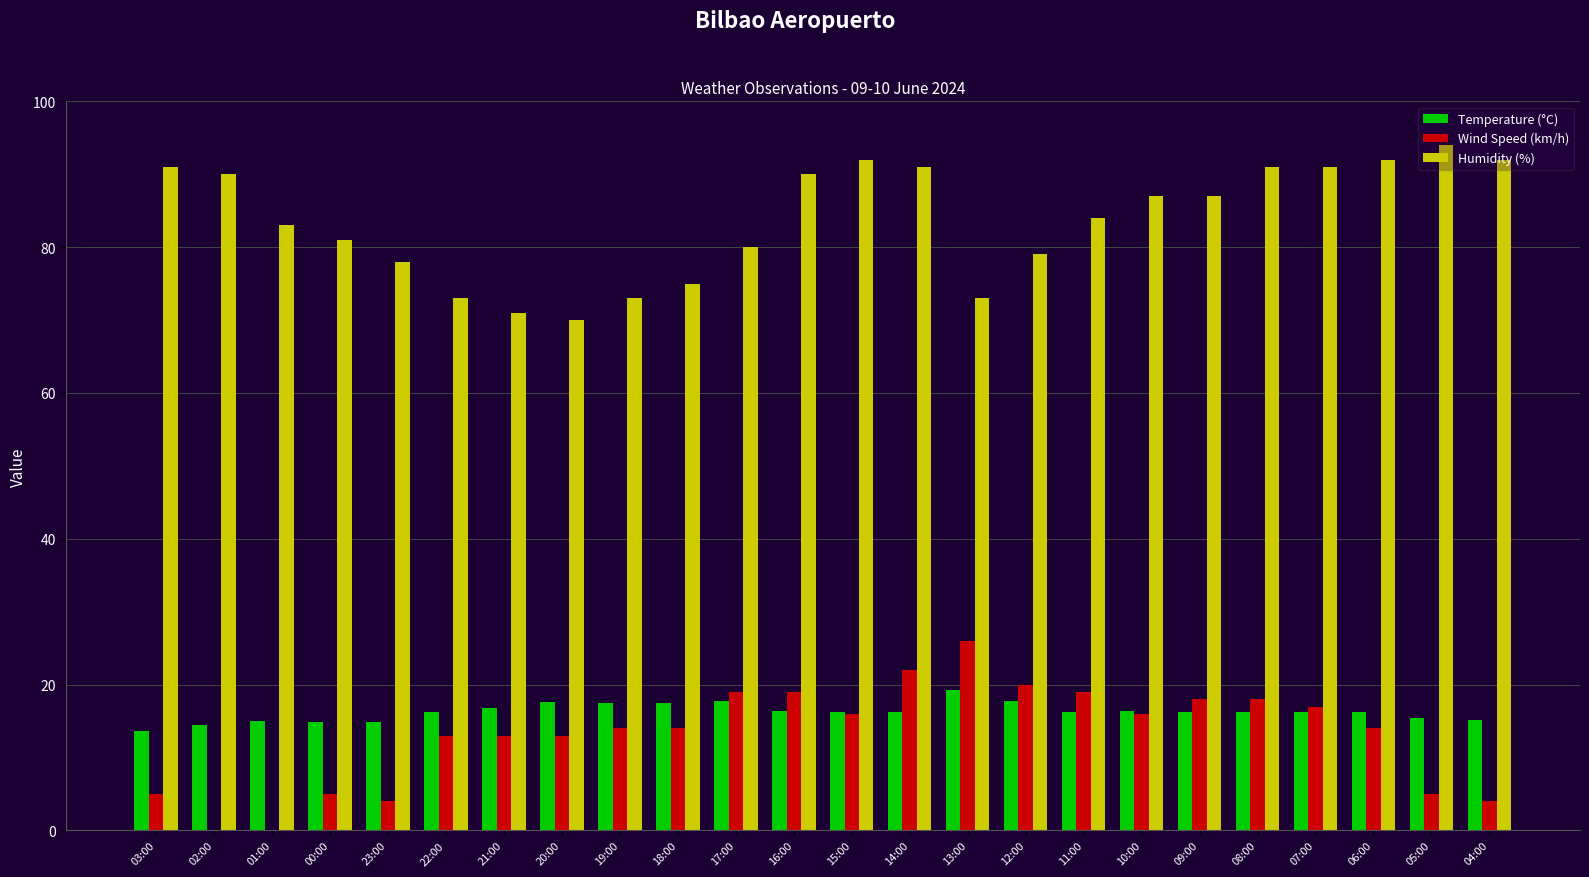

What is the difference between the Humidity (%) values at 01:00 and 02:00?

7.0